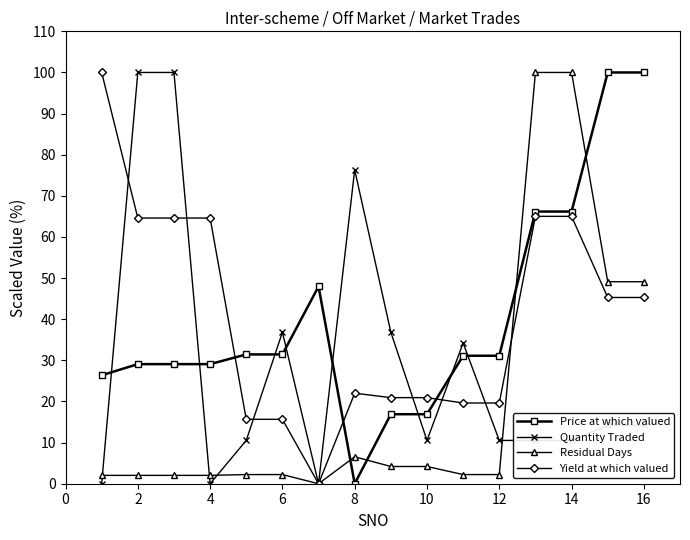

At how many categories does at least one series exceed 41?

10